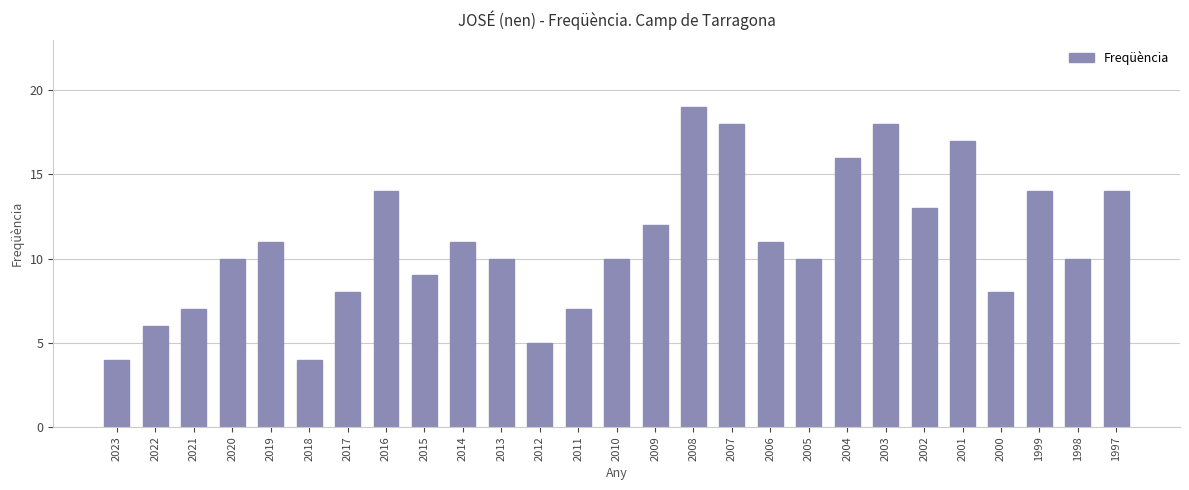

What is the approximate value at 2017?

8